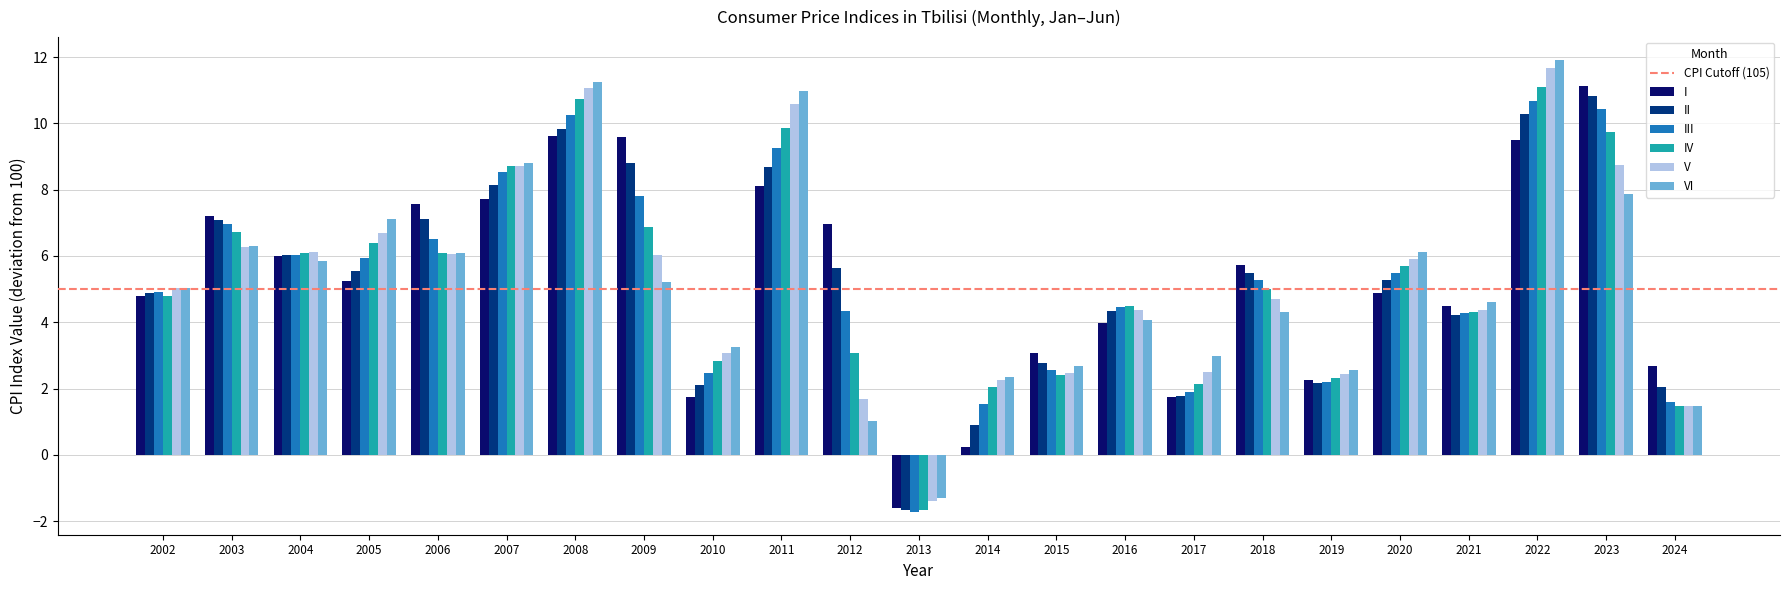

Is it true that I equals 6.0 at 2004?

True